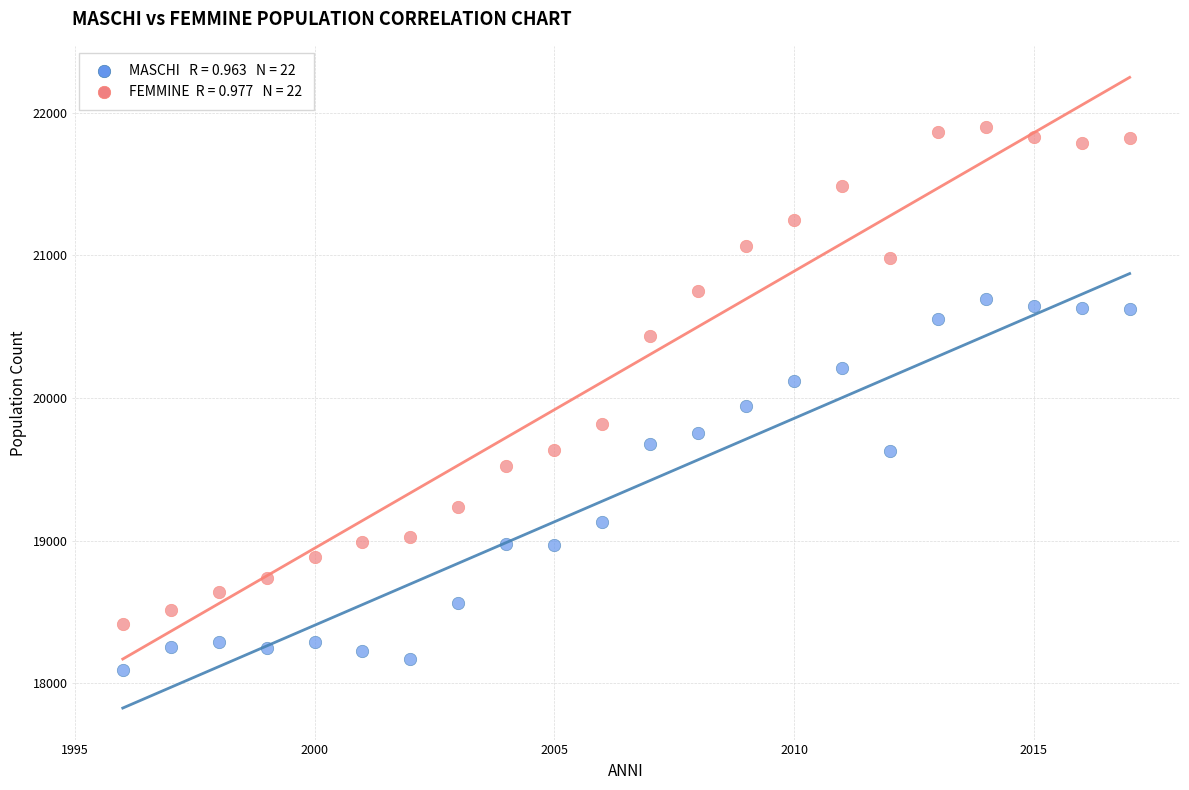

Across all series, what Y value is closest to 19995?

19945